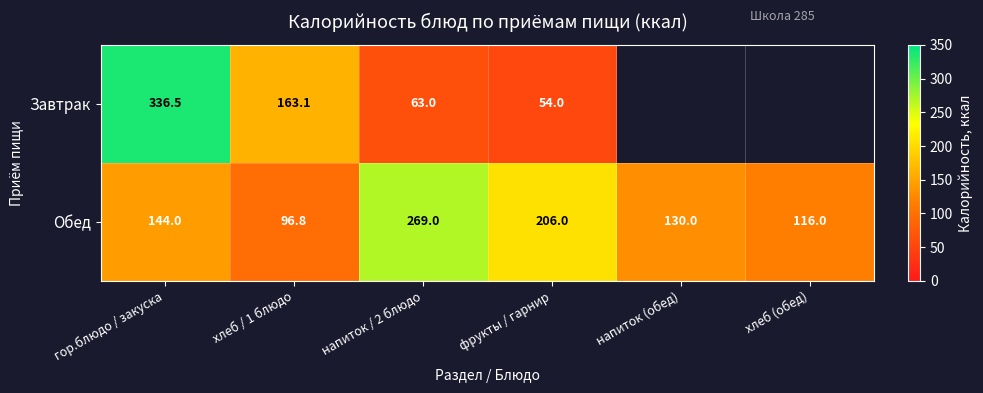

Which series changed the most between гор.блюдо / закуска and напиток / 2 блюдо?

Завтрак